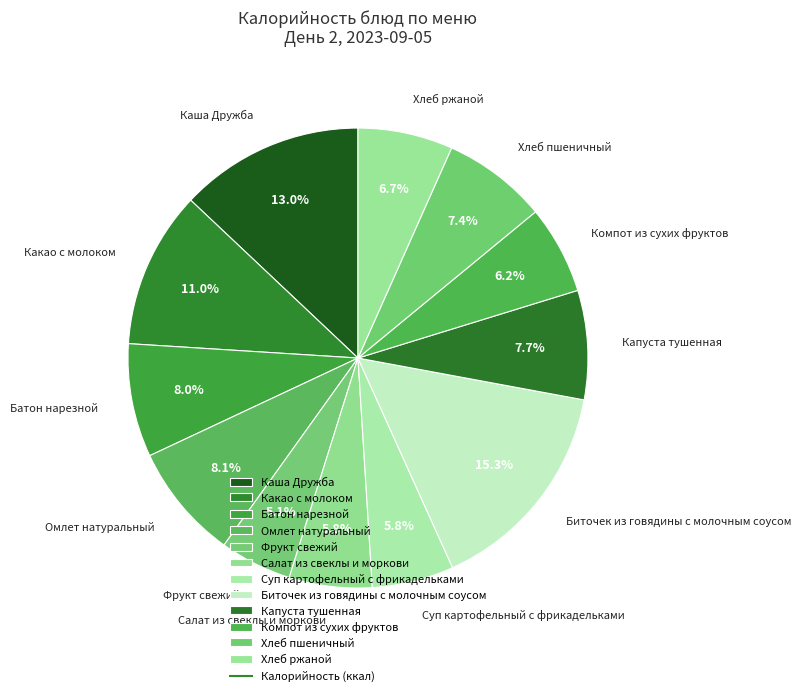

Count the number of slices in the pie.

12